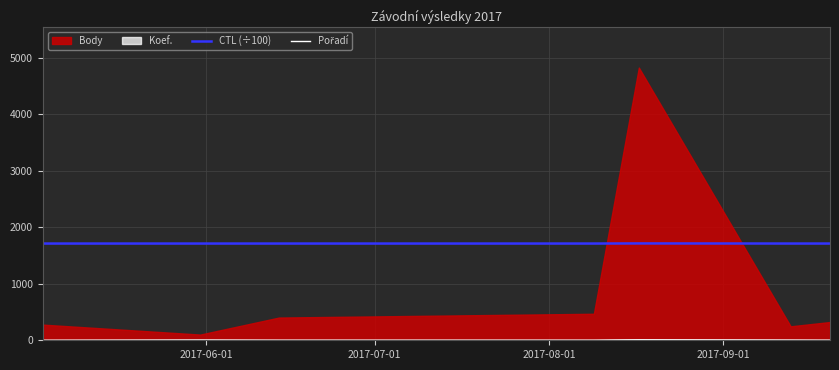

What is the minimum value for CTL (÷100)?

1711.2